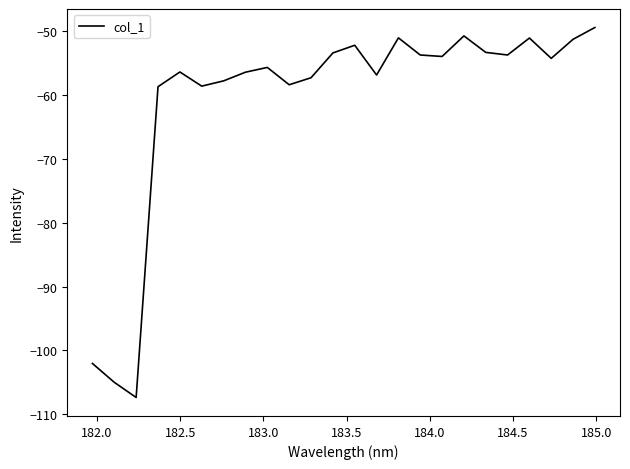

What is the minimum value shown in the chart?

-107.4